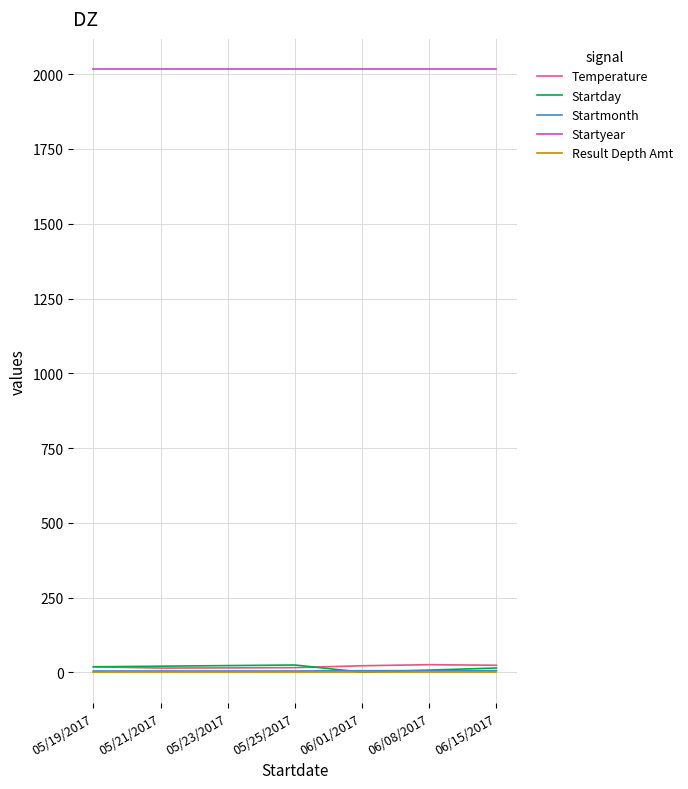

Which series has the largest total across all categories?

Startyear